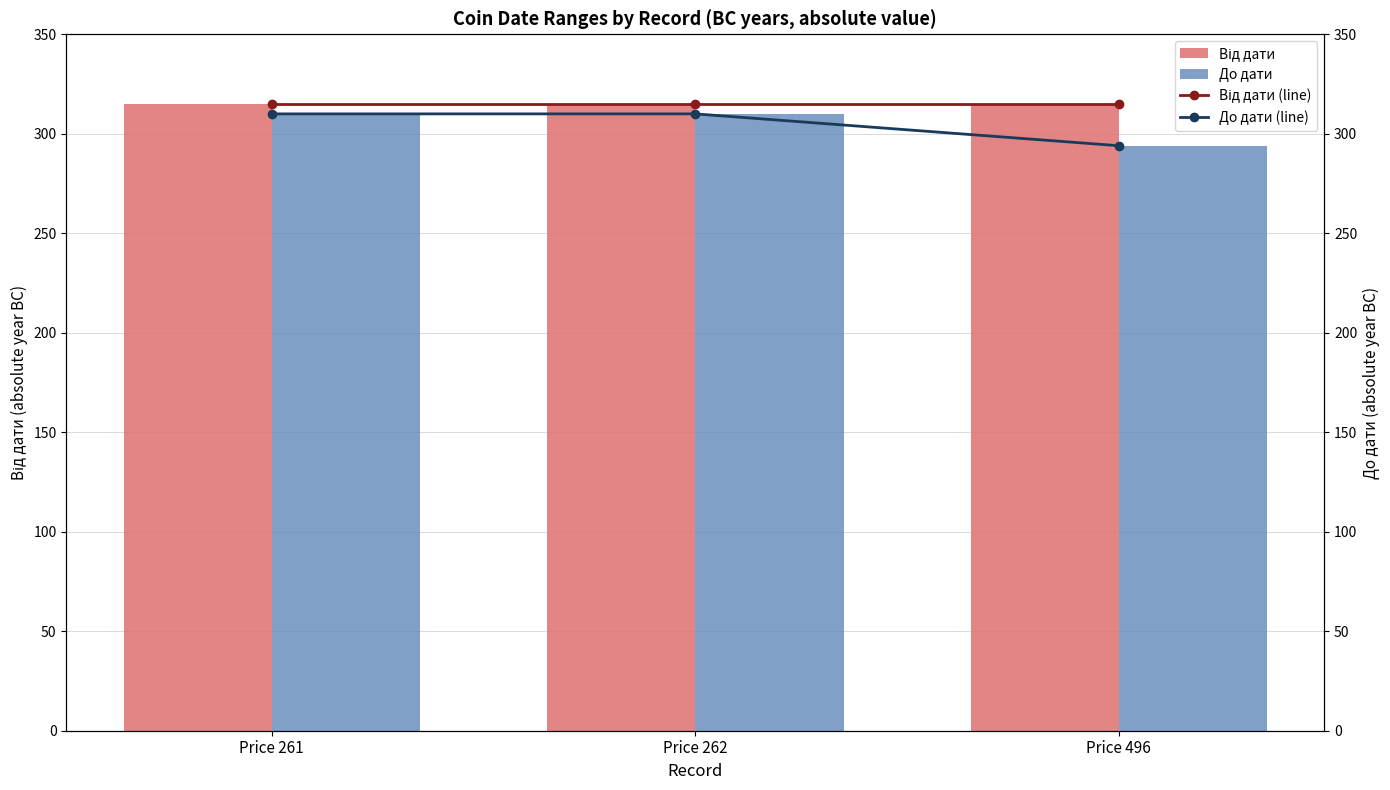

Reading left to right, extract all data points from this chart.

Від дати: 315	315	315
До дати: 310	310	294
Від дати (line): 315	315	315
До дати (line): 310	310	294